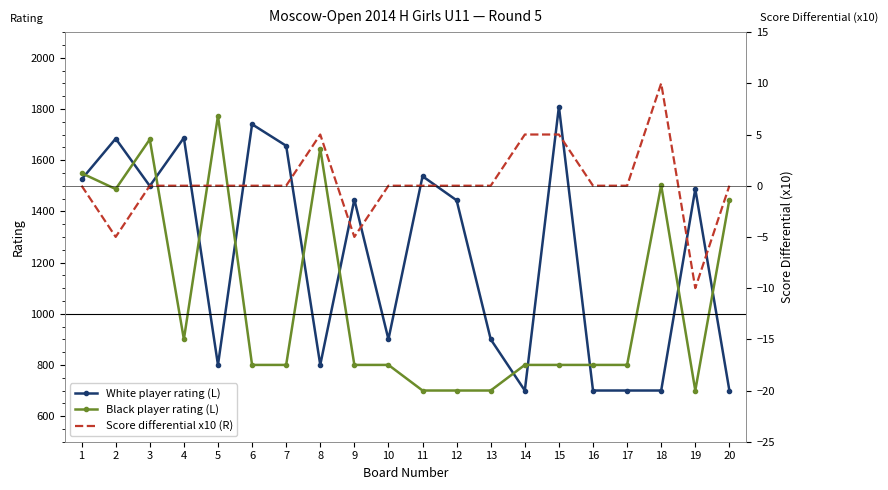

At which category does Score differential x10 (R) reach its first local valley?

2